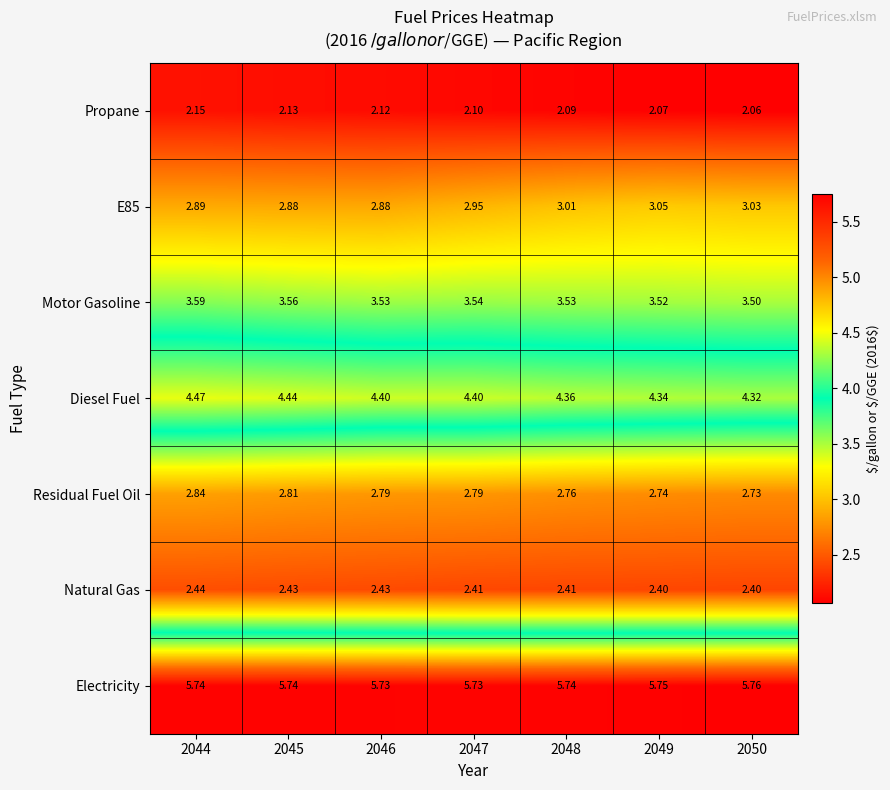

Is the value of Motor Gasoline at 2046 greater than the value of Natural Gas at 2049?

Yes